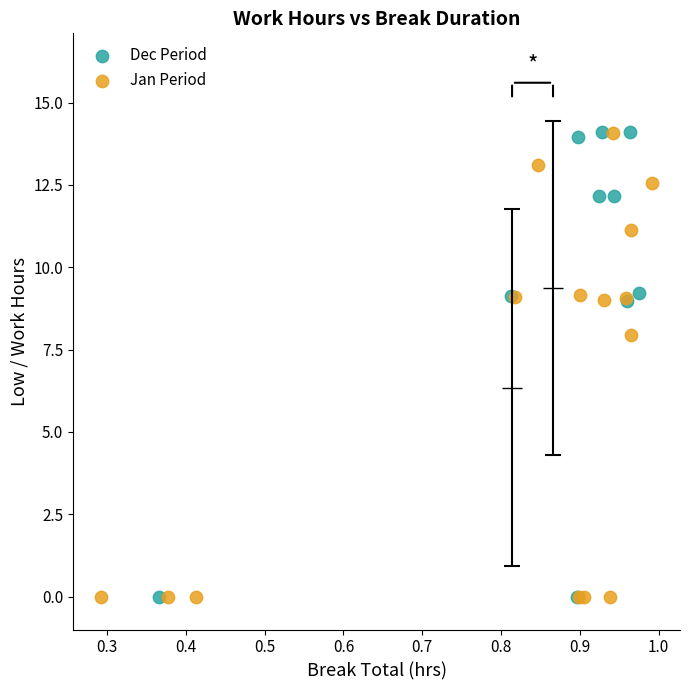

What are all the series names shown in the legend?

Dec Period, Jan Period